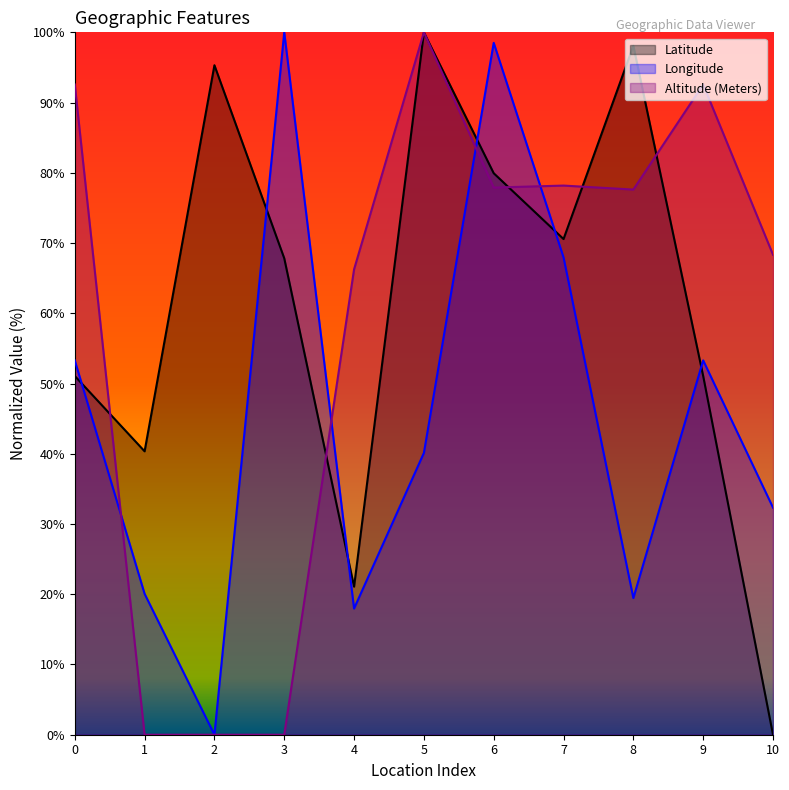

What is the difference between the highest and lowest values at 6?

20.6